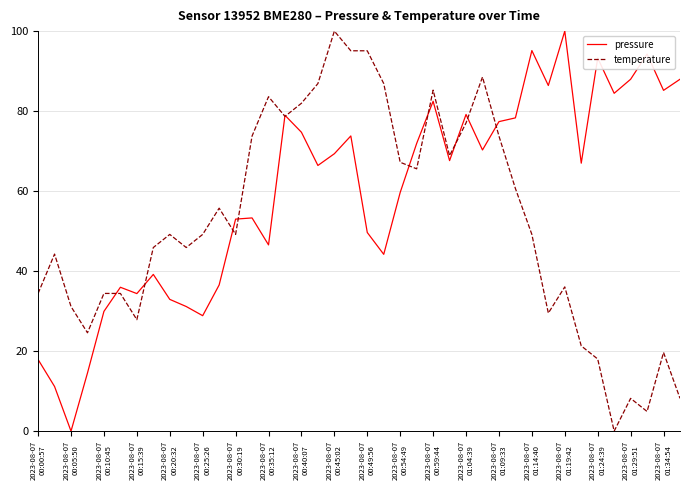

List the series in order of their overall mean, highest first.

pressure, temperature